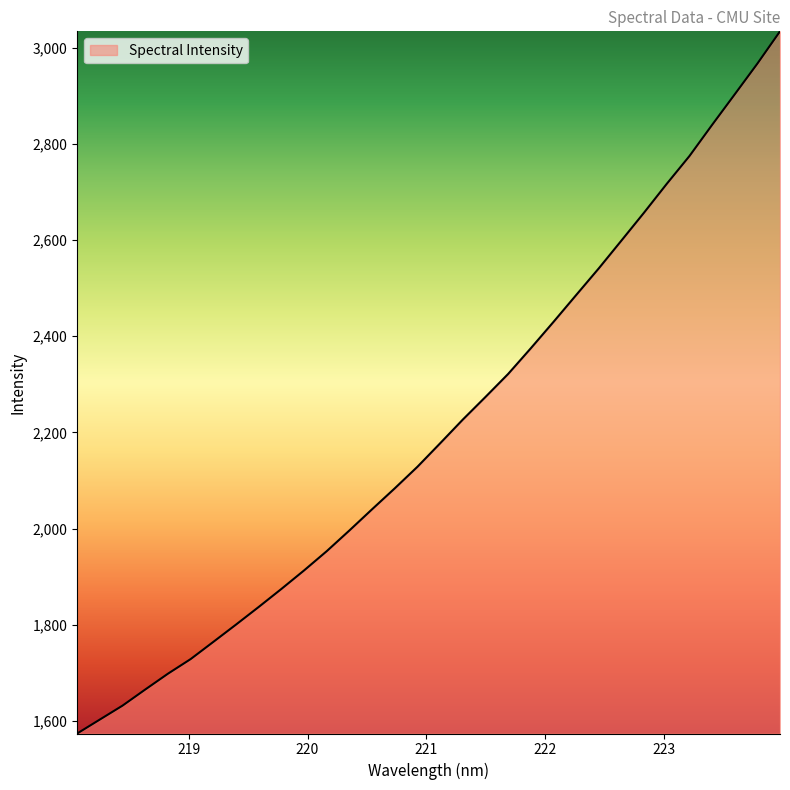

What is the average value?

2206.7